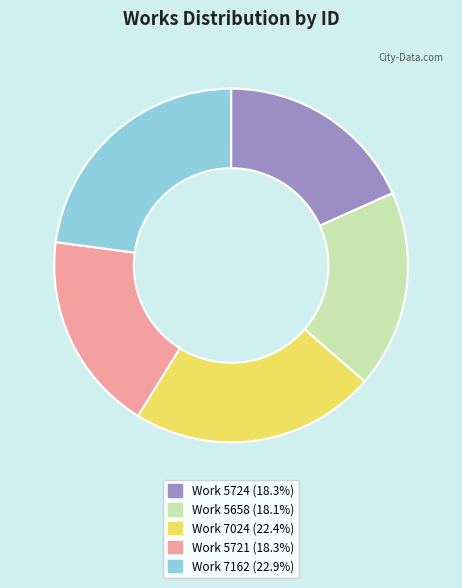

What is the ratio of the value at Work 5721 to the value at Work 7162?

0.8